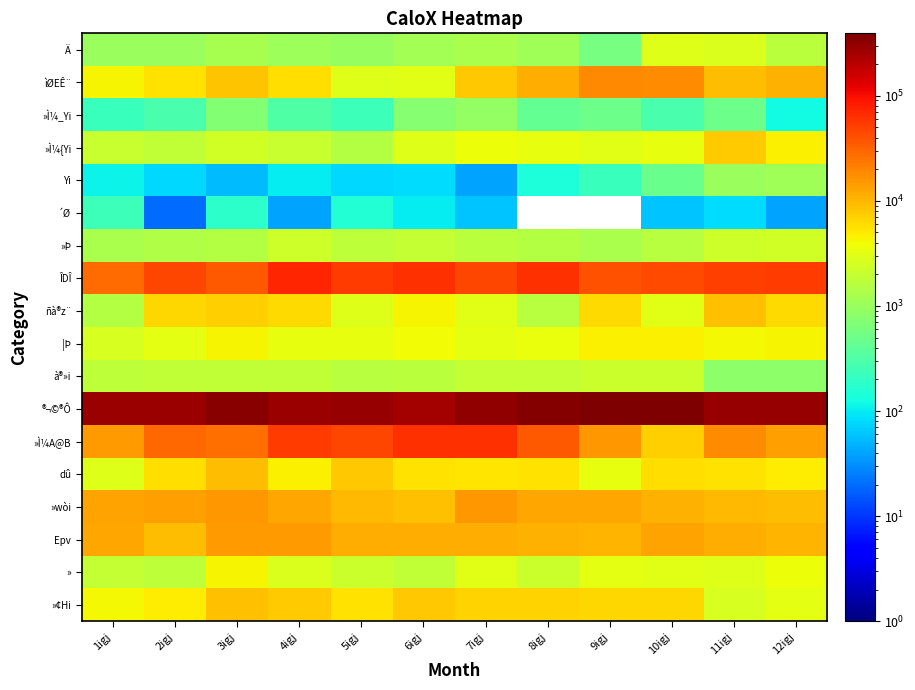

What is the sum of the ®¬©®Ô values at 1igj and 12igj?

566640.0